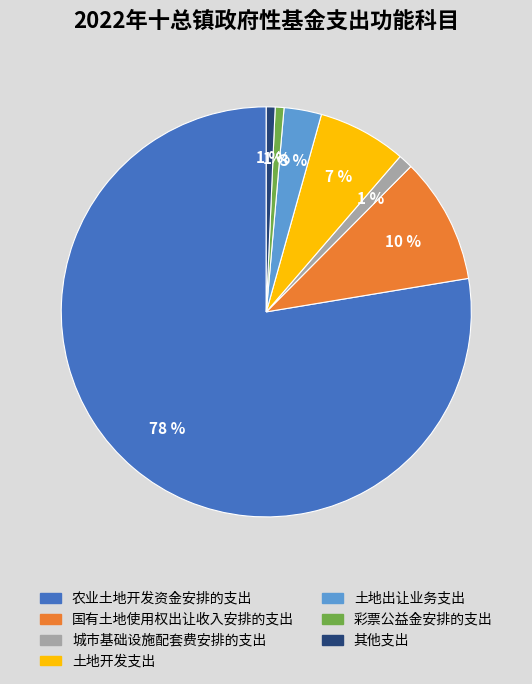

Which slice is the largest?

农业土地开发资金安排的支出